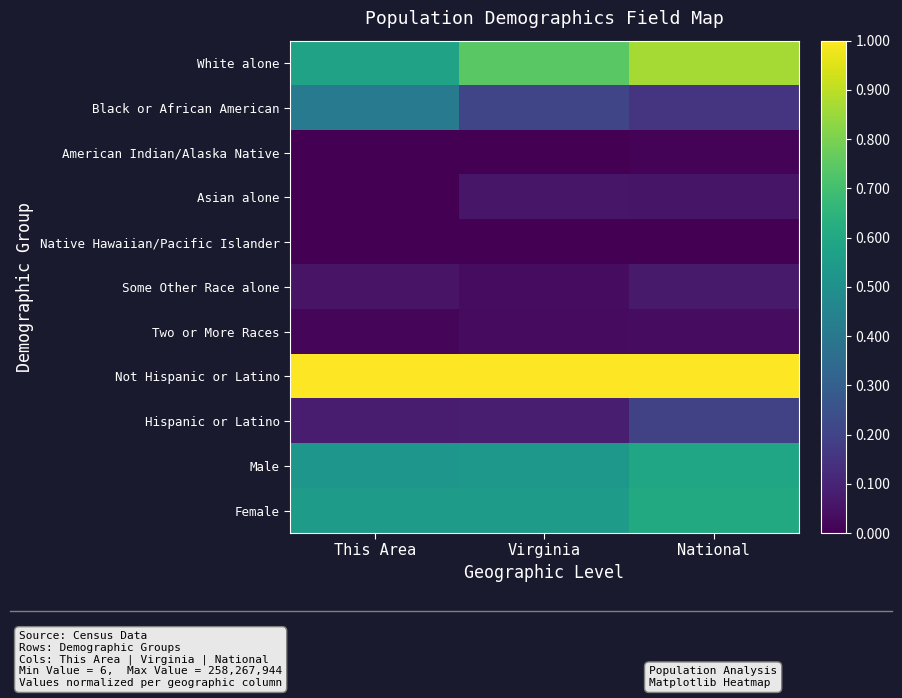

Rank the series at Virginia from highest to lowest value.

Not Hispanic or Latino, White alone, Female, Male, Black or African American, Hispanic or Latino, Asian alone, Some Other Race alone, Two or More Races, American Indian/Alaska Native, Native Hawaiian/Pacific Islander